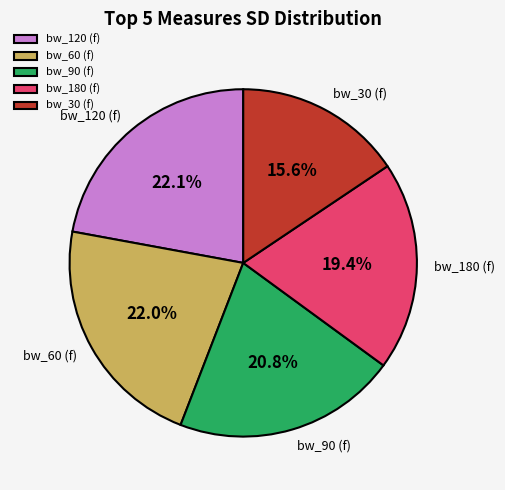

To the nearest percent, what percentage of the pie is bw_180 (f)?

19%